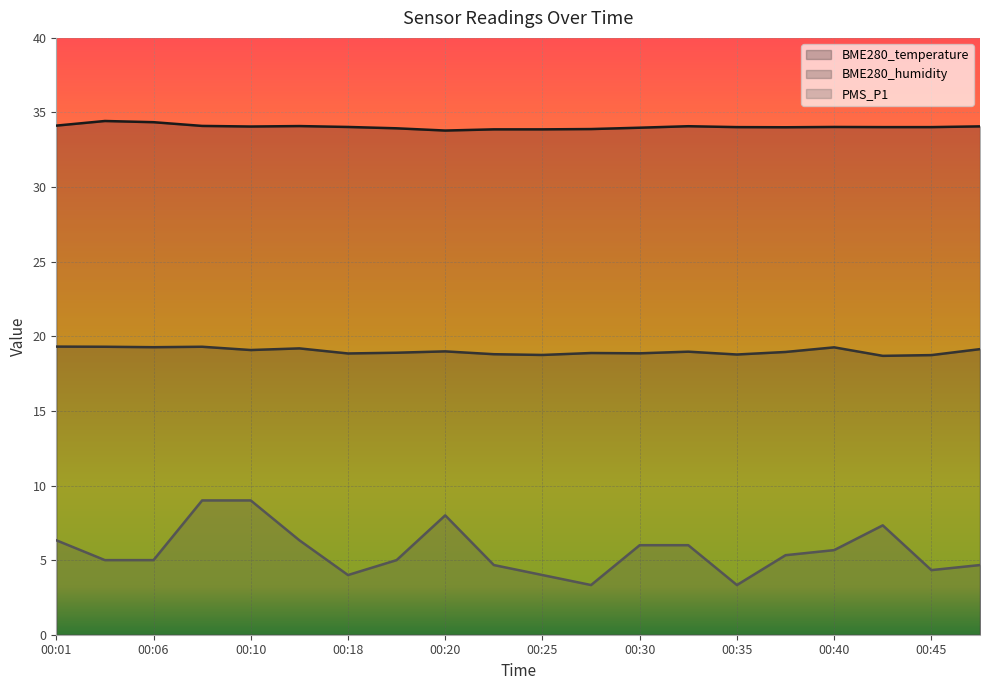

Reading right to left, extract all data points from this chart.

BME280_temperature: 34.1	34.0	34.0	34.0	34.0	34.0	34.1	34.0	33.9	33.9	33.9	33.8	33.9	34.0	34.1	34.1	34.1	34.4	34.4	34.1
BME280_humidity: 19.1	18.7	18.7	19.3	18.9	18.8	19.0	18.9	18.9	18.8	18.8	19.0	18.9	18.9	19.2	19.1	19.3	19.3	19.3	19.3
PMS_P1: 4.7	4.3	7.3	5.7	5.3	3.3	6.0	6.0	3.3	4.0	4.7	8.0	5.0	4.0	6.3	9.0	9.0	5.0	5.0	6.3